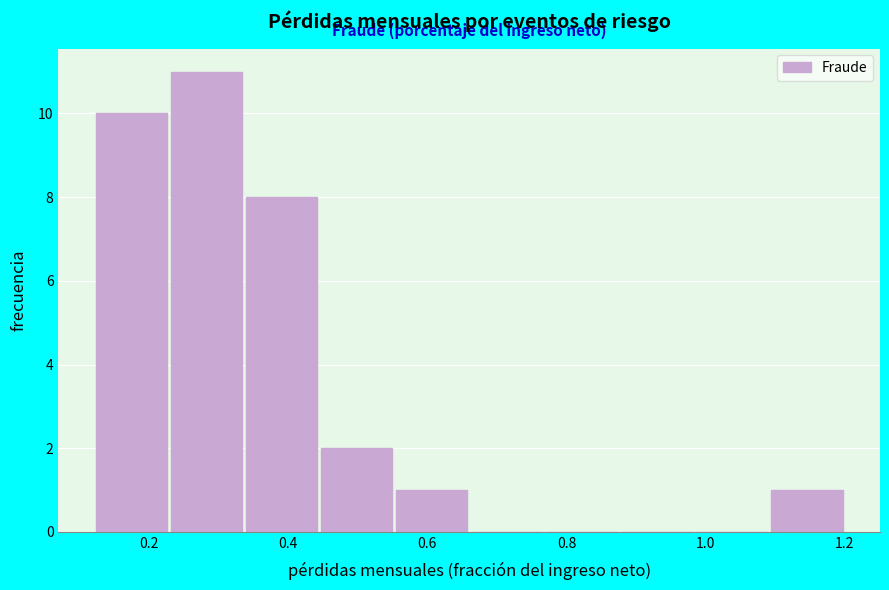

Which range on the x-axis has the tallest bar?

0.24 to 0.34